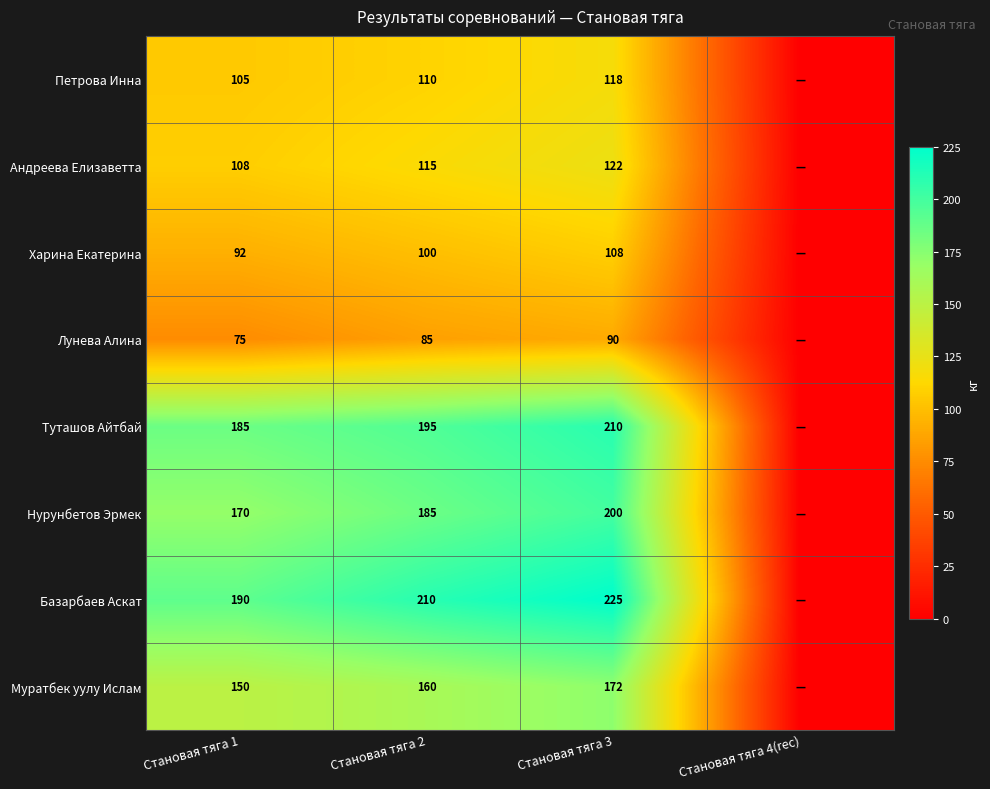

Is the value of Базарбаев Аскат at Становая тяга 3 greater than the value of Петрова Инна at Становая тяга 2?

Yes